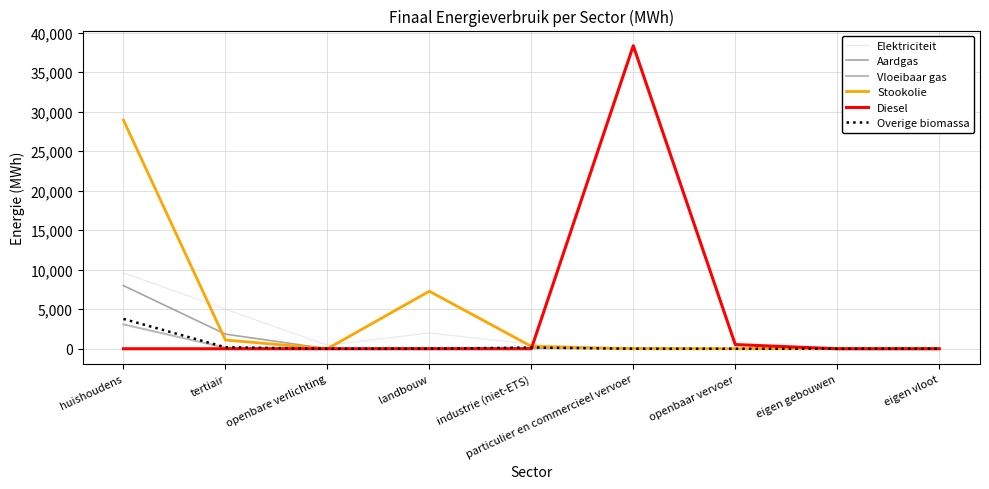

The Vloeibaar gas series shows 0.0 at openbaar vervoer. True or false?

True